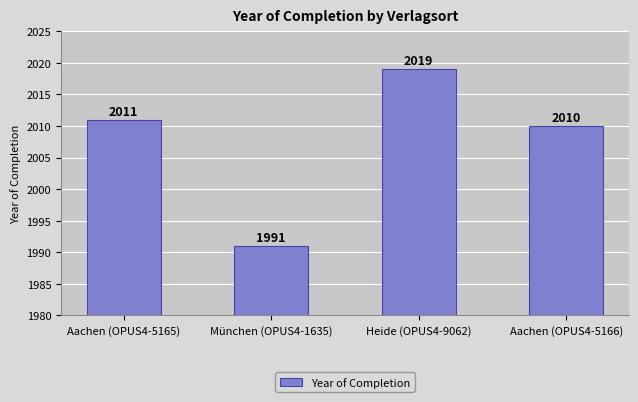

List the labels in order of value, smallest first.

München (OPUS4-1635), Aachen (OPUS4-5166), Aachen (OPUS4-5165), Heide (OPUS4-9062)